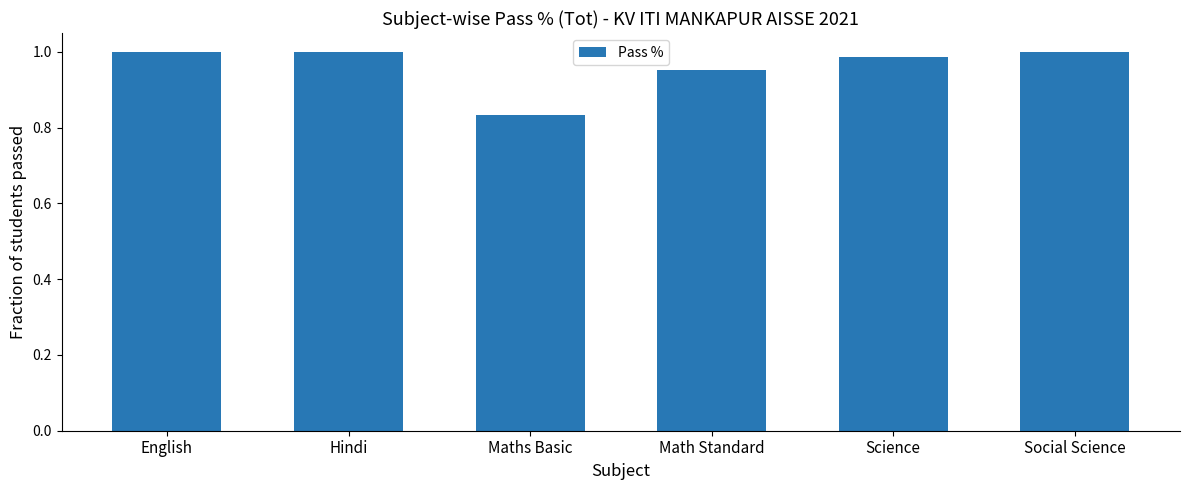

True or false: the data shows 1.0 at Social Science.

True